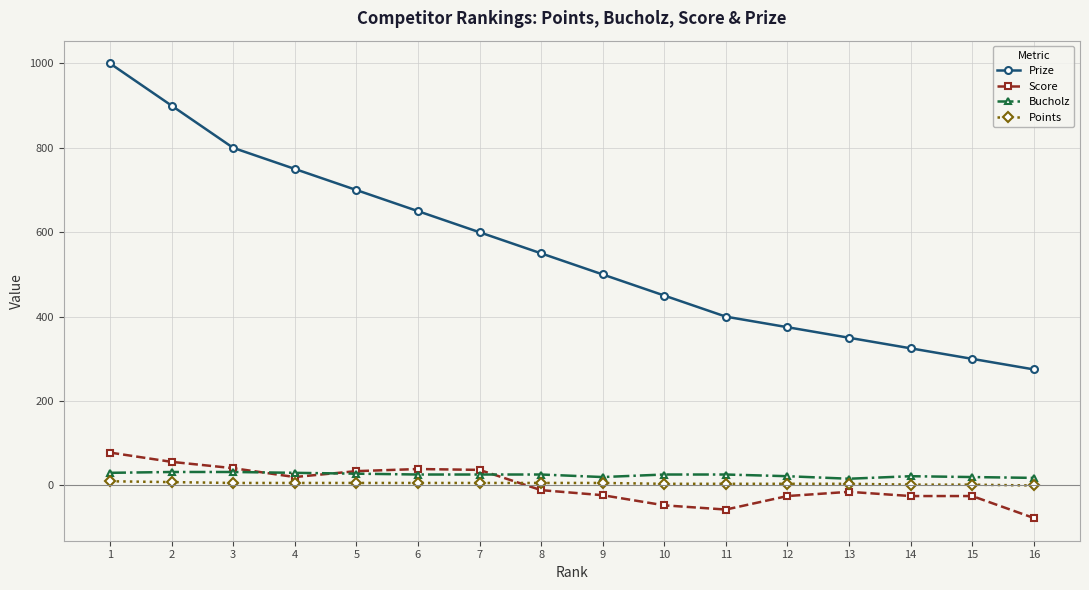

Which series changed the most between 4 and 8?

Prize